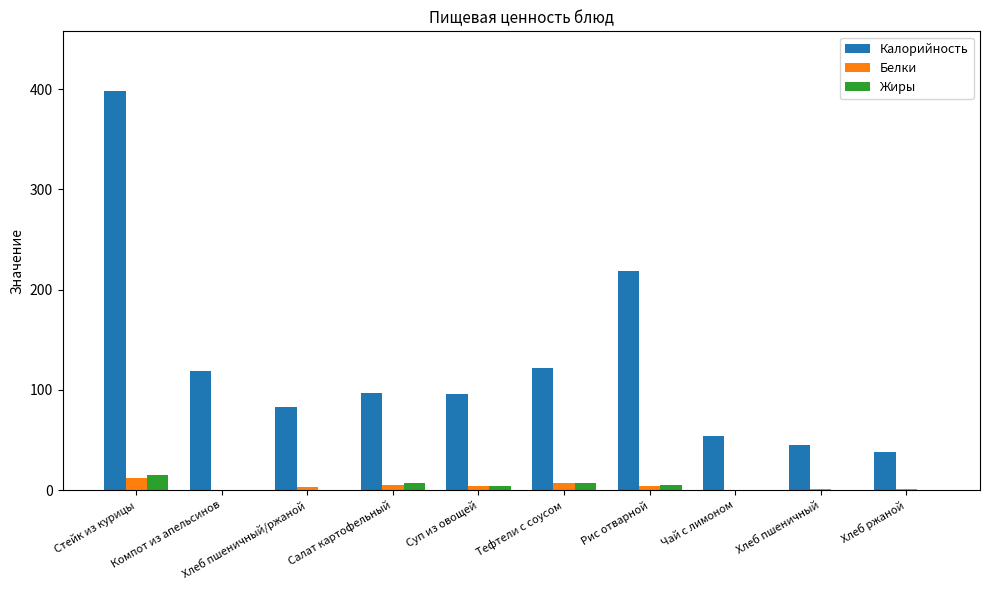

Are the bars grouped side by side (vs. stacked)?

Yes